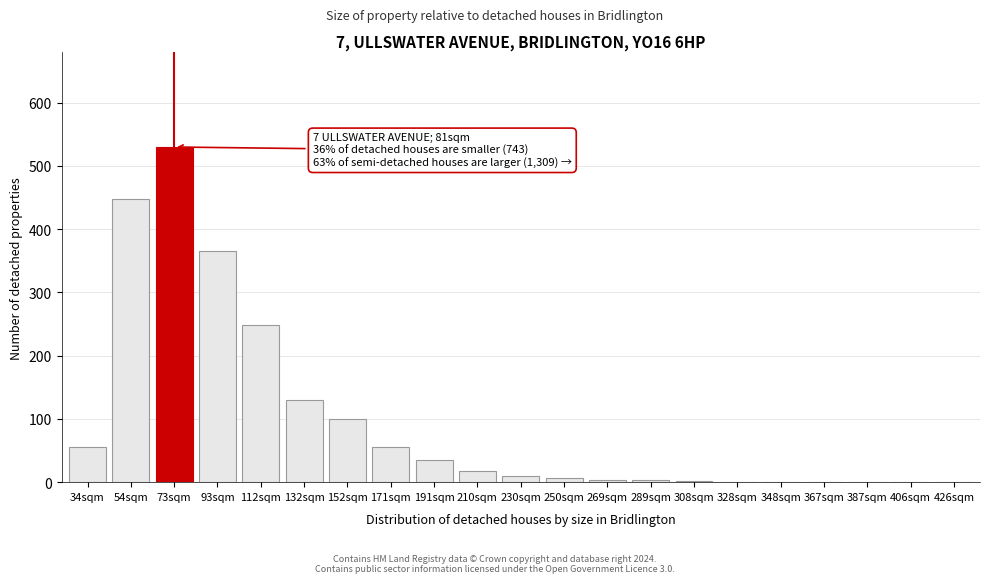

What is the sum of all values?

2015